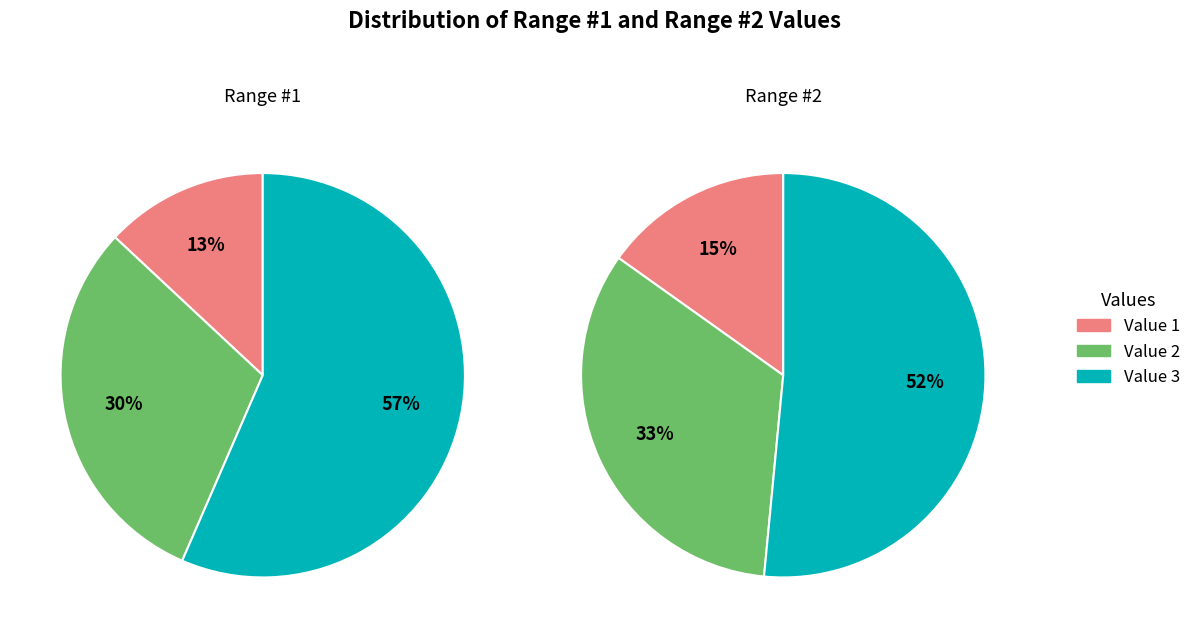

Rank the categories by Range #2 value from highest to lowest.

Value 3, Value 2, Value 1